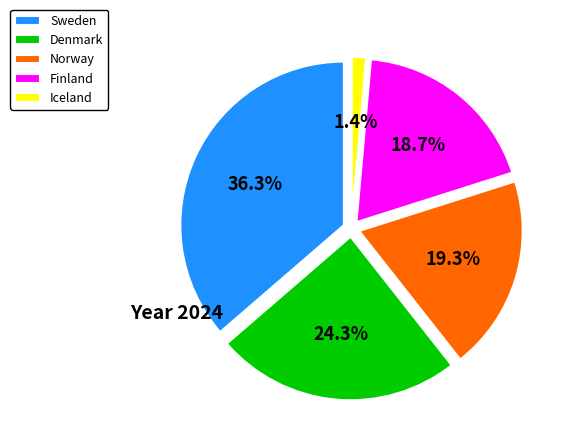

How much of the chart is everything except Norway?

80.7%